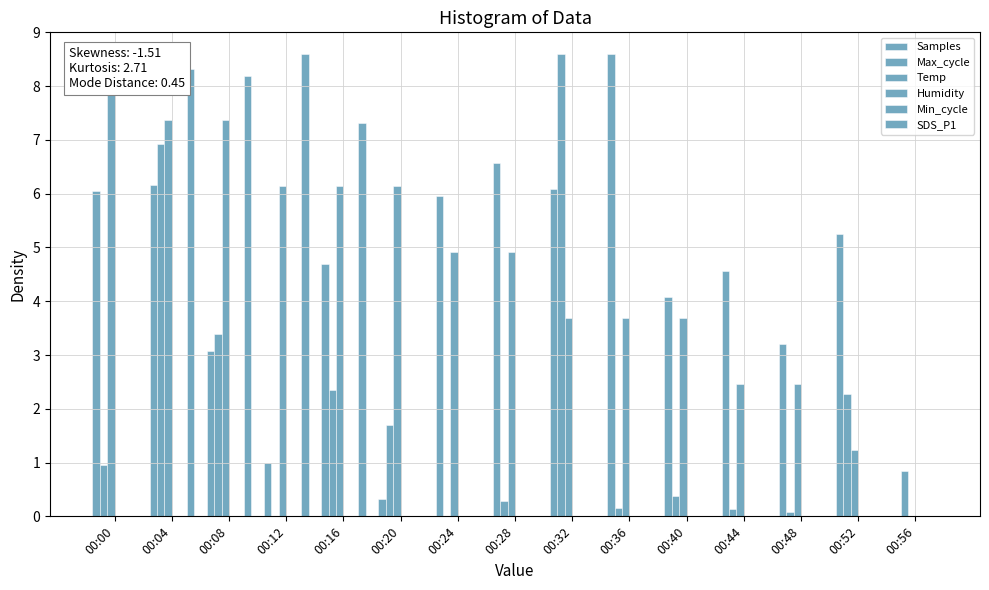

Is it true that Temp equals 6.1 at 00:12?

True